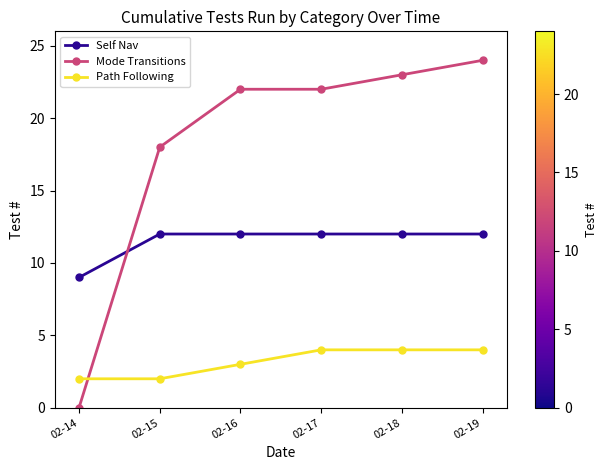

Which series has the largest total across all categories?

Mode Transitions